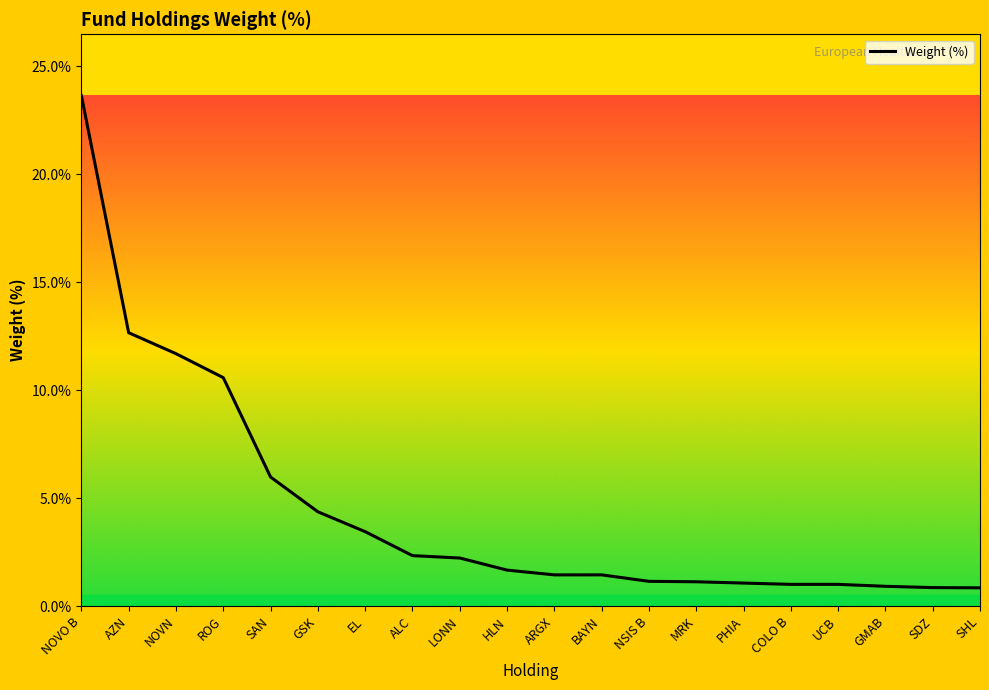

What is the change in value from LONN to SHL?

-1.4